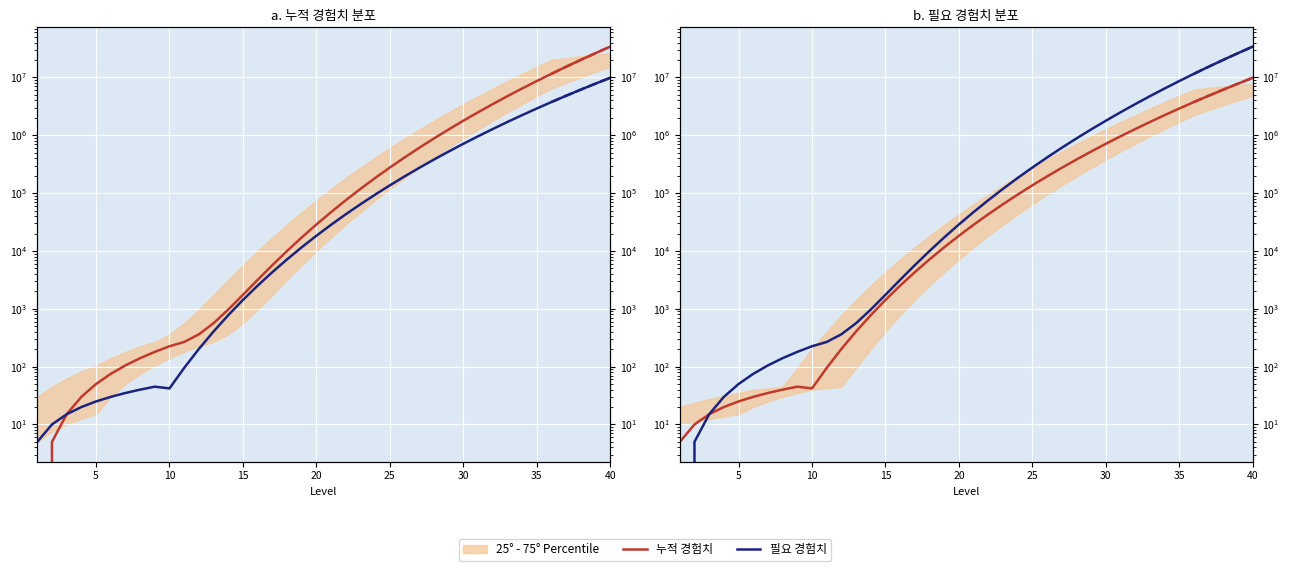

What is the average value of the 누적 경험치 series?

3477754